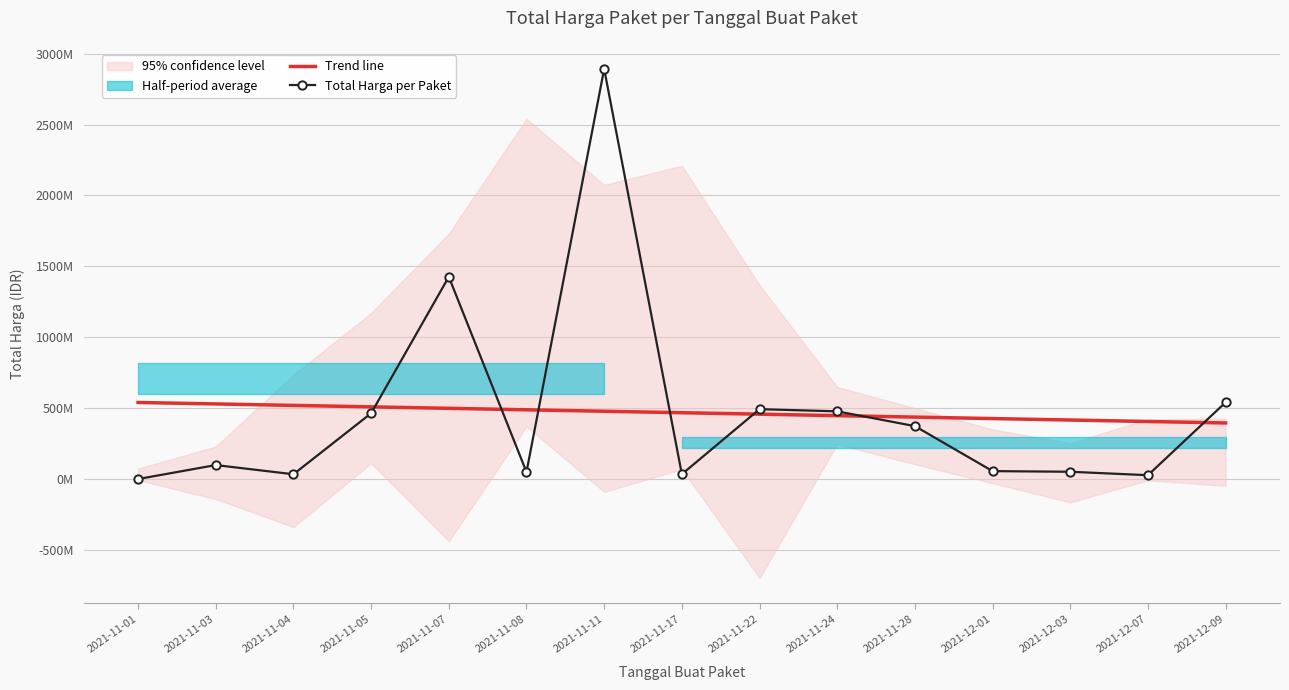

At 2021-12-03, list the series in order from smallest to largest.

Total Harga per Paket, Trend line